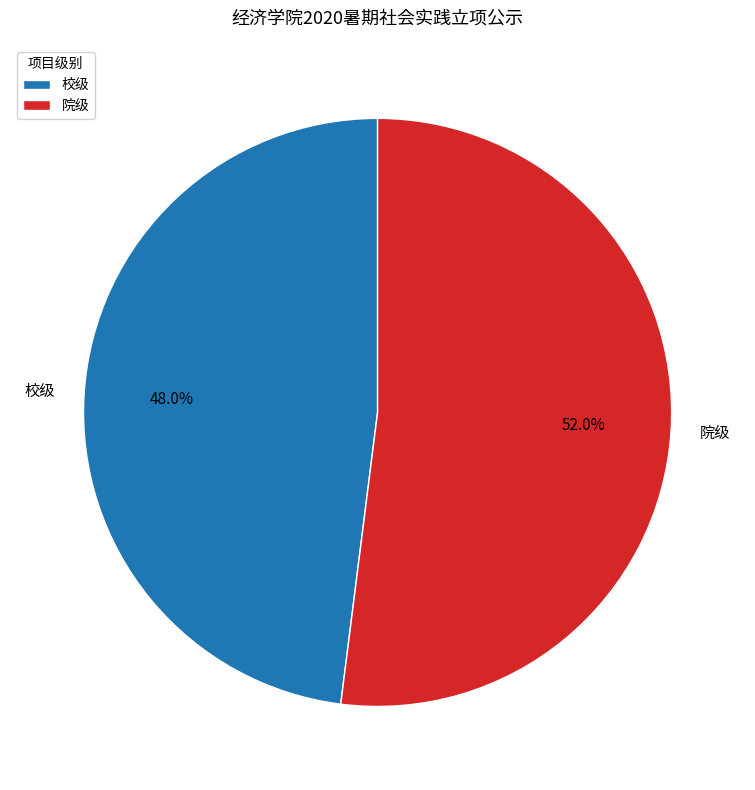

Does 校级 represent more than half of the total?

No